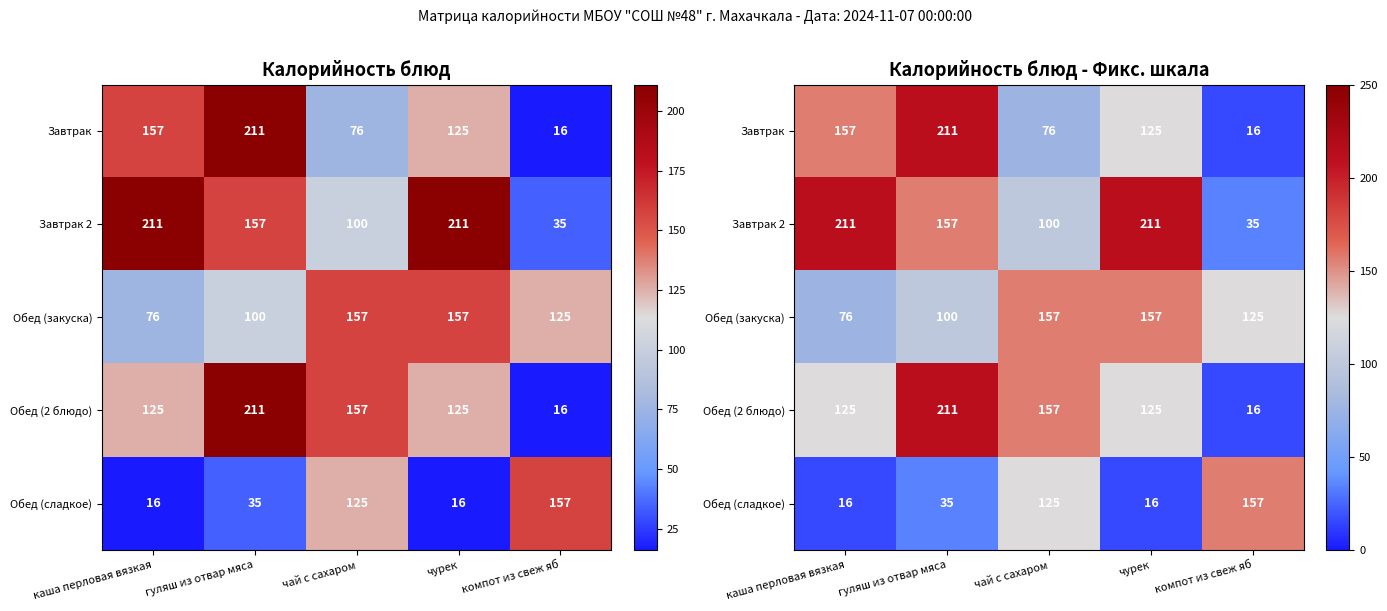

Is it true that Обед (закуска) equals 100 at гуляш из отвар мяса?

True